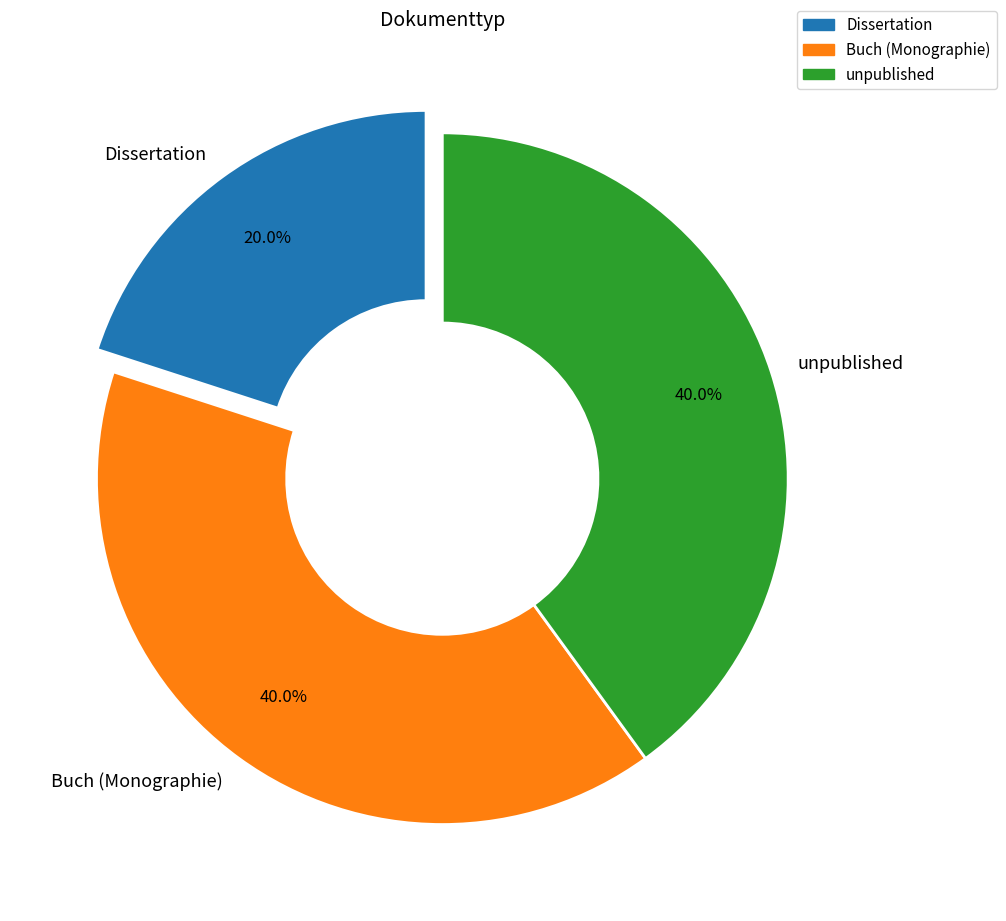

Does unpublished account for over 50% of the chart?

No